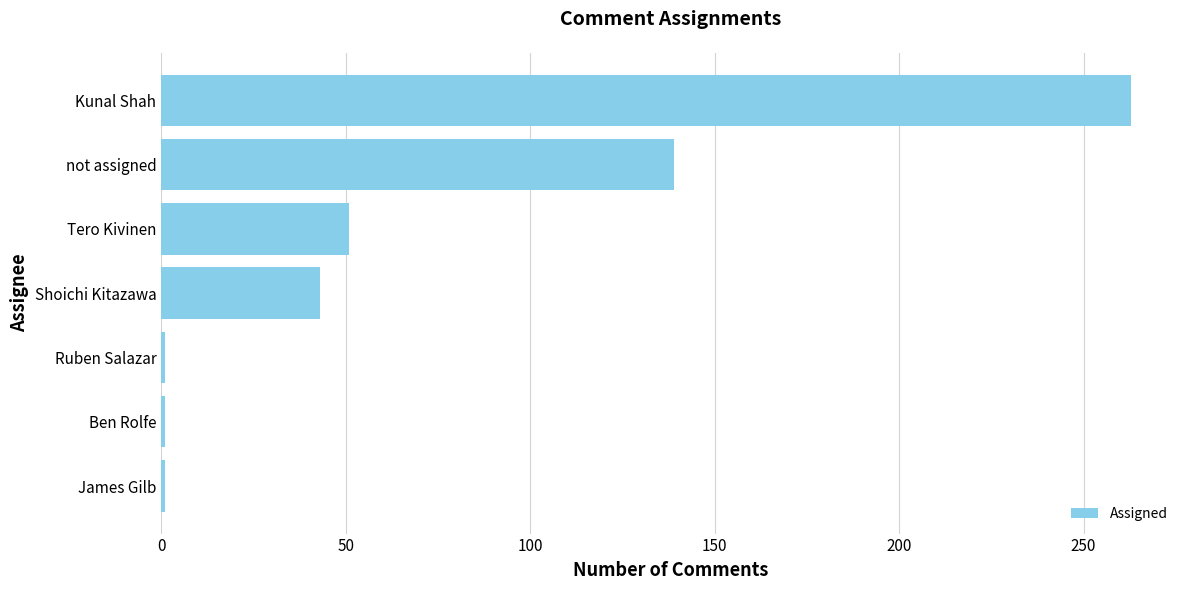

Reading bottom to top, extract all data points from this chart.

James Gilb=1	Ben Rolfe=1	Ruben Salazar=1	Shoichi Kitazawa=43	Tero Kivinen=51	not assigned=139	Kunal Shah=263